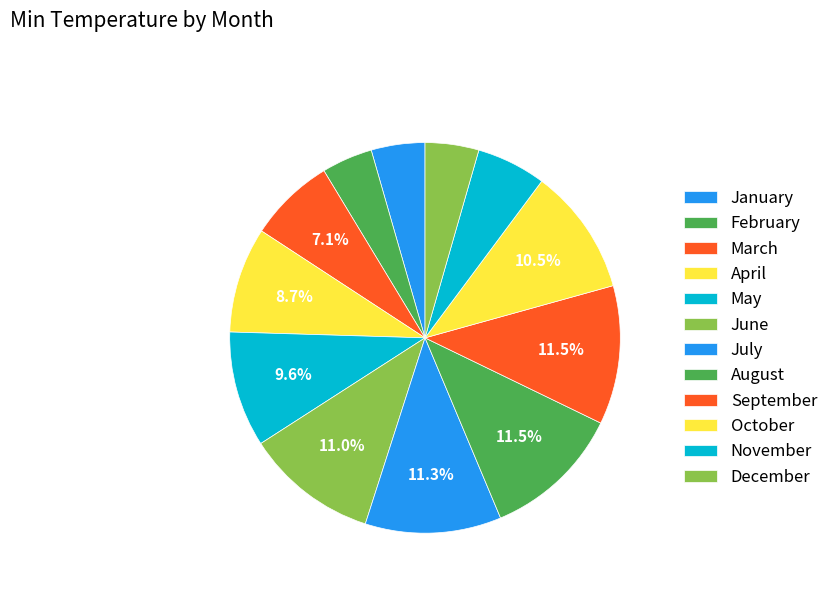

Between October and May, which is larger?

October